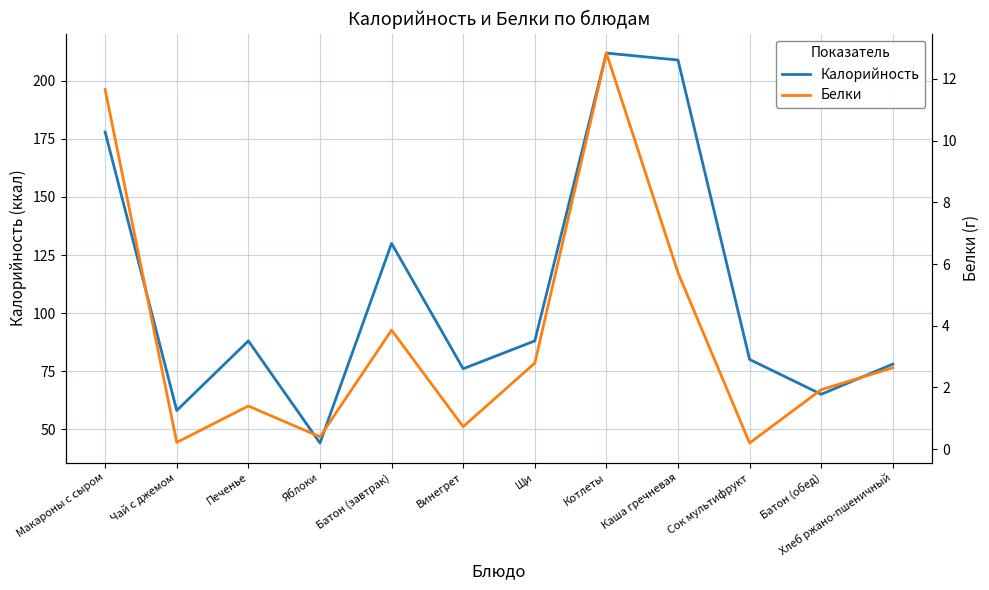

At Батон (завтрак), list the series in order from smallest to largest.

Белки, Калорийность